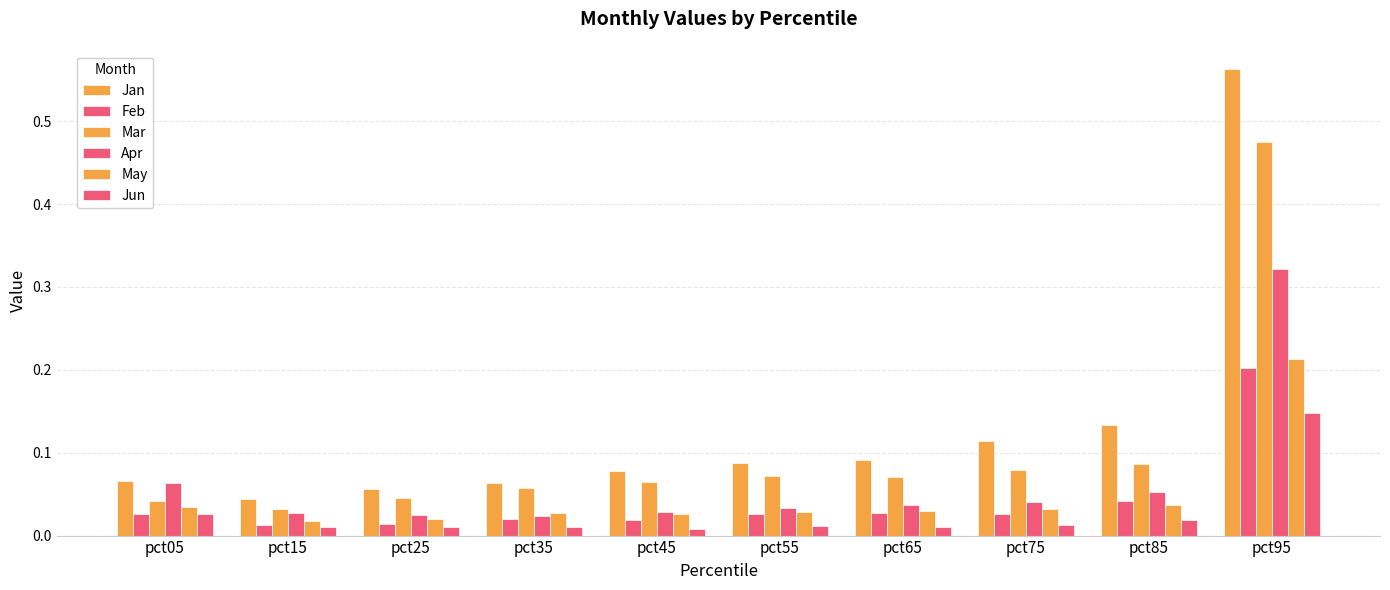

How many bars are there in each group?

6